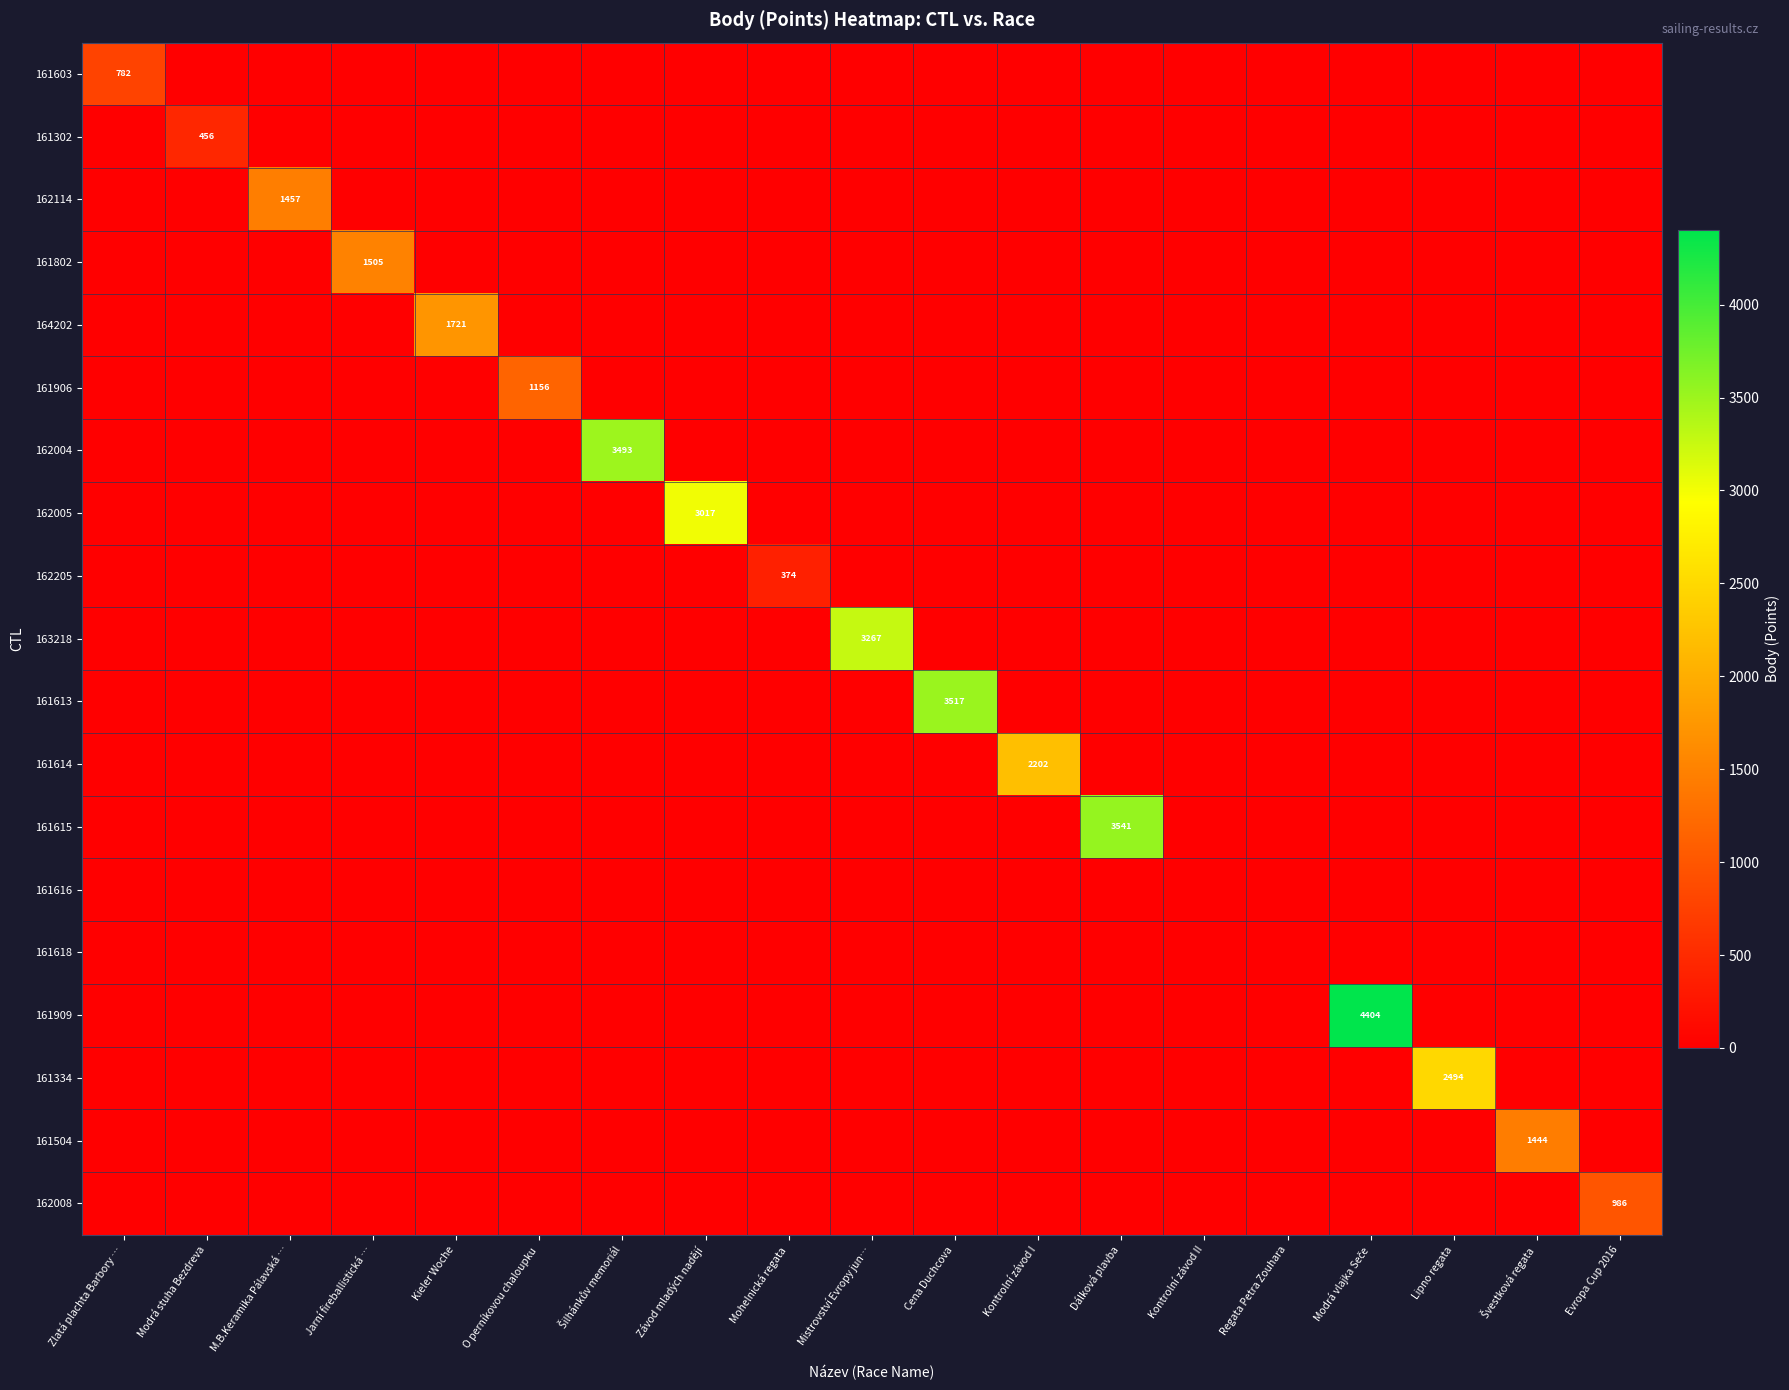

Is the value of 163218 at Lipno regata greater than the value of 161504 at Evropa Cup 2016?

No